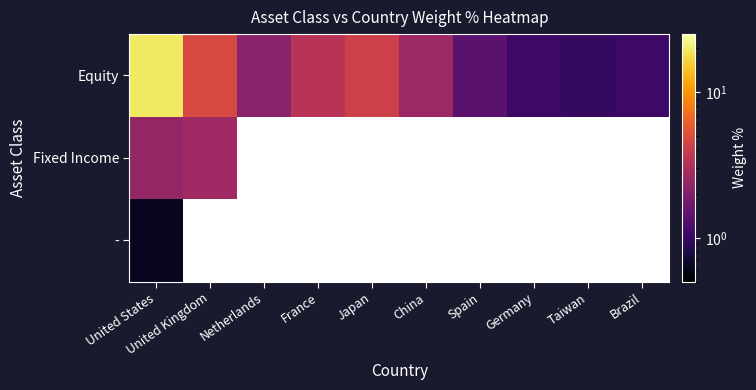

What is the approximate value of Fixed Income at United States?

2.4